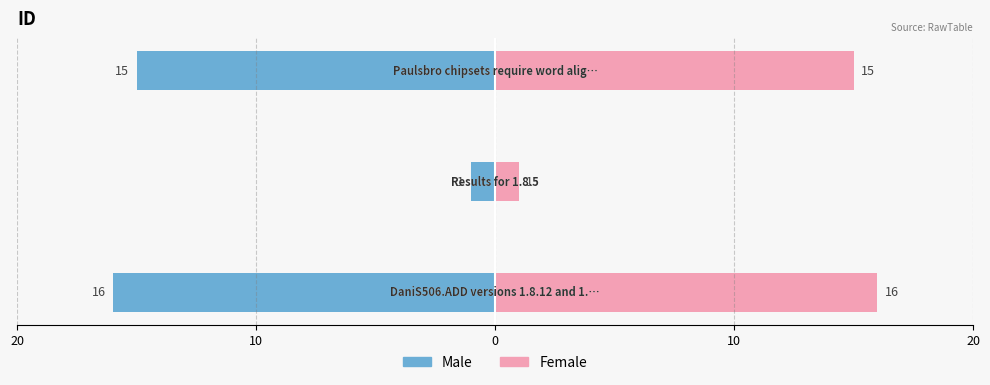

What are all the series names shown in the legend?

Male, Female